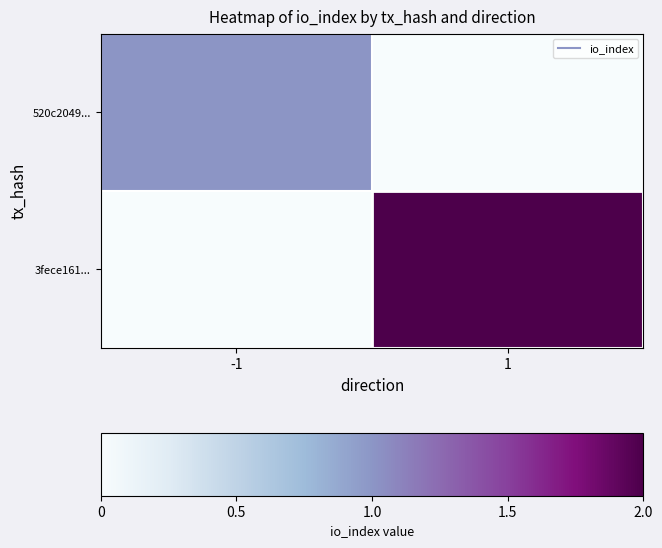

Between -1 and 1, which series saw the biggest shift?

3fece161...